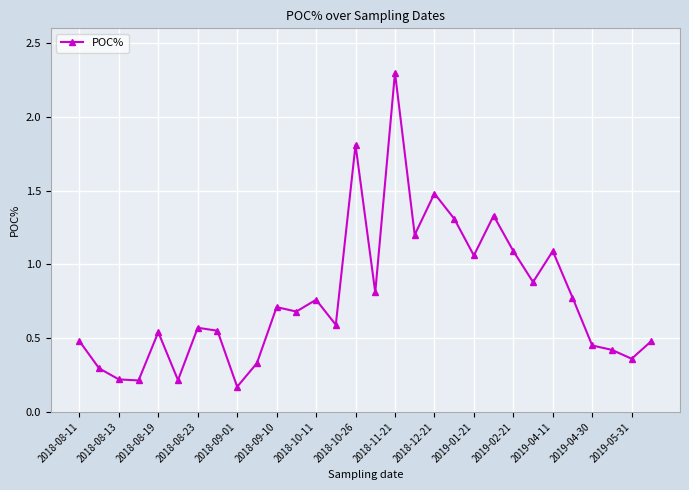

What is the value of the 12th point from the left?

0.7